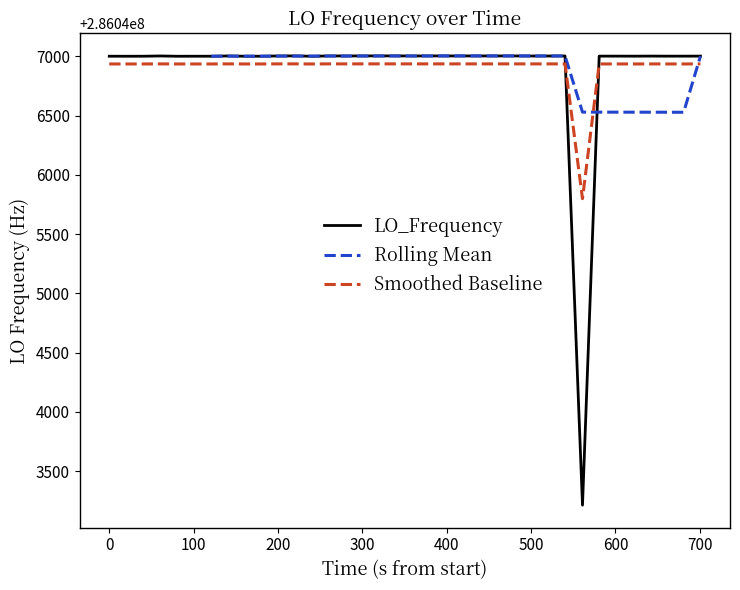

Does the chart have visible grid lines?

No